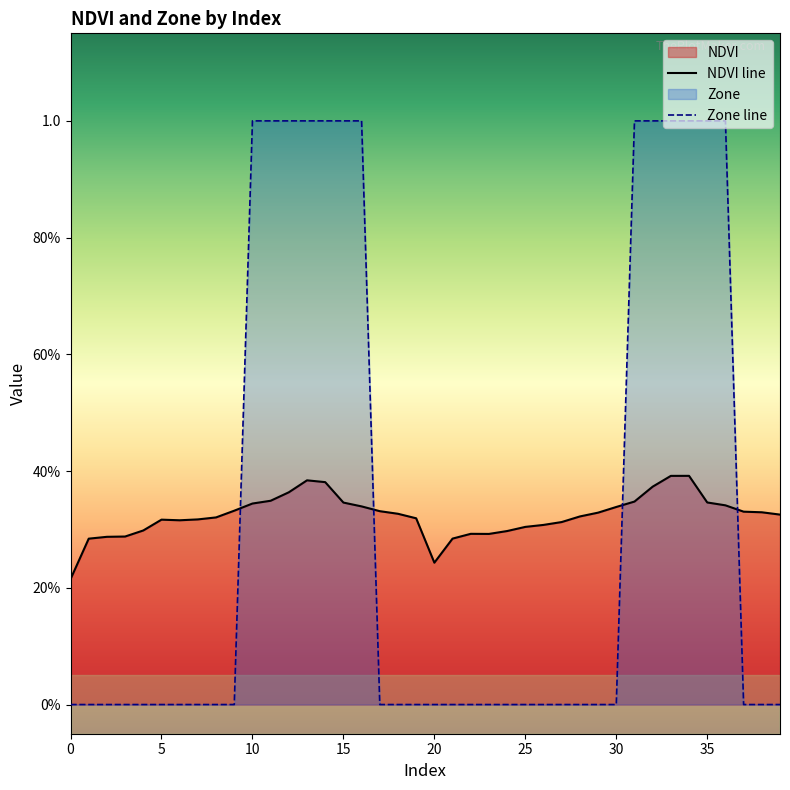

List the series in order of their peak value, highest first.

Zone line, NDVI line